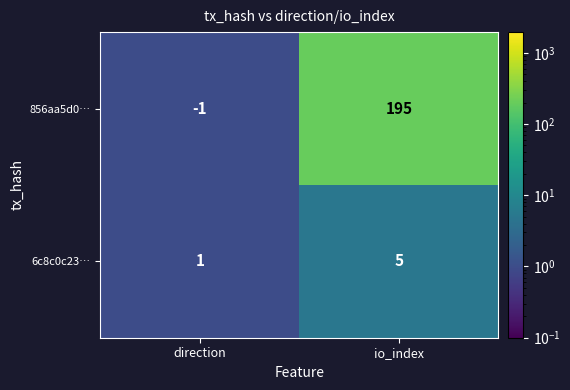

What is the sum of the 6c8c0c23… values at direction and io_index?

6